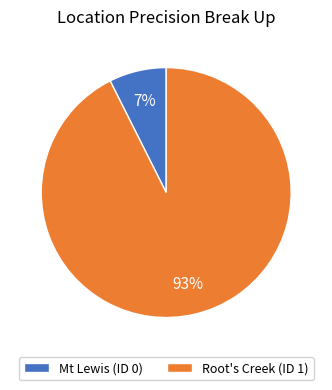

To the nearest percent, what portion does Mt Lewis (ID 0) represent?

7%